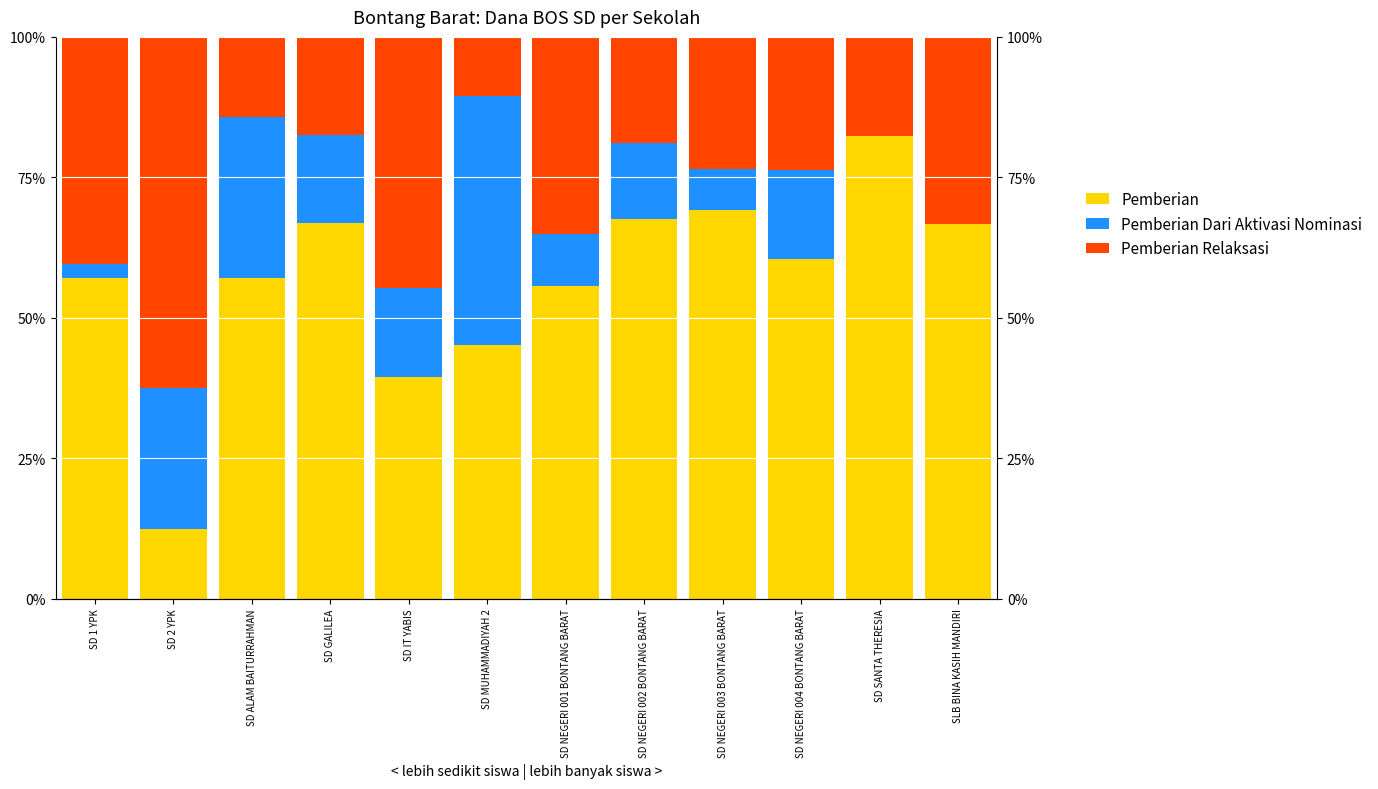

How many bars are there in total?

36